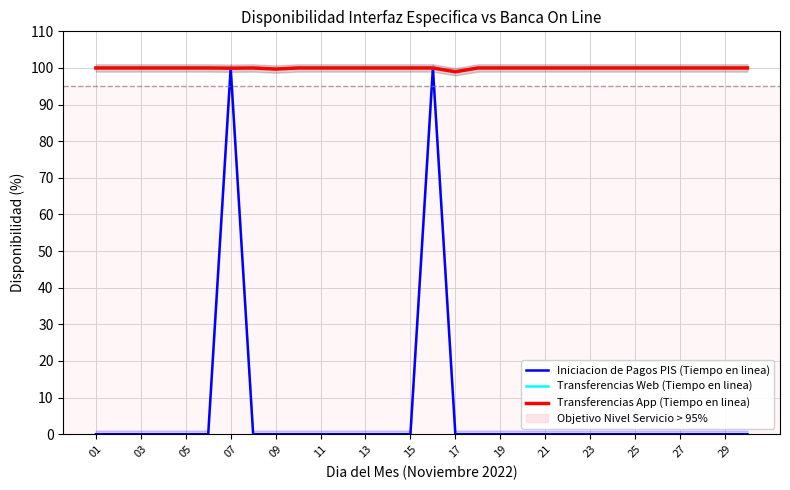

Which category has the lowest value in the Transferencias Web (Tiempo en linea) series?

17